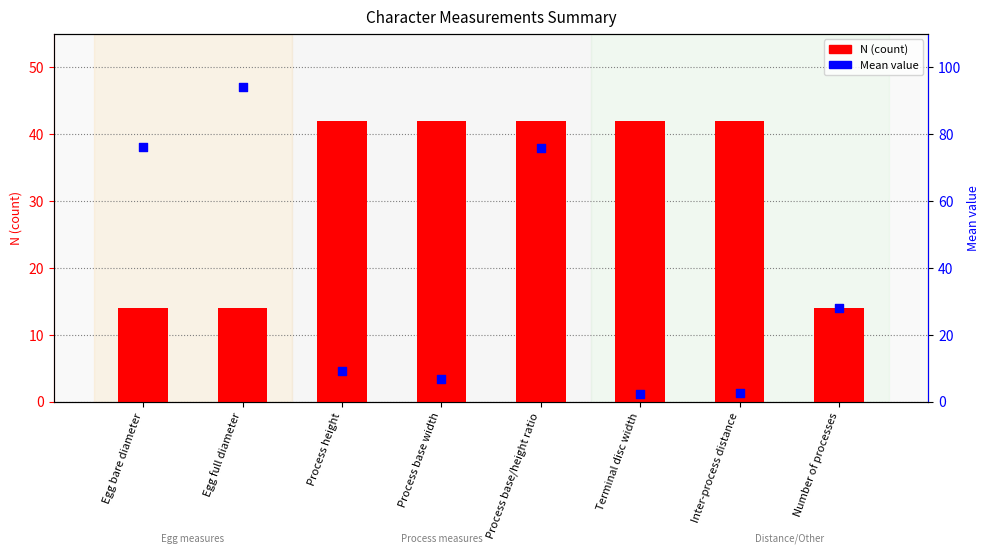

Which series has the largest Y range (max minus min)?

Mean value